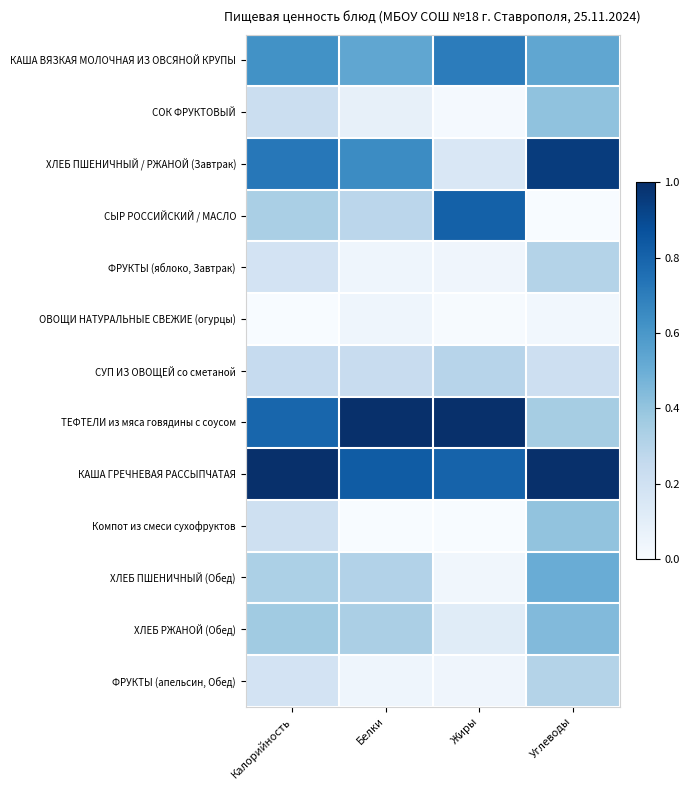

Reading left to right, list all the values displayed in this chart.

КАША ВЯЗКАЯ МОЛОЧНАЯ ИЗ ОВСЯНОЙ КРУПЫ: Калорийность=0.6	Белки=0.5	Жиры=0.7	Углеводы=0.5
СОК ФРУКТОВЫЙ: Калорийность=0.2	Белки=0.1	Жиры=0.0	Углеводы=0.4
ХЛЕБ ПШЕНИЧНЫЙ / РЖАНОЙ (Завтрак): Калорийность=0.7	Белки=0.6	Жиры=0.2	Углеводы=1.0
СЫР РОССИЙСКИЙ / МАСЛО: Калорийность=0.3	Белки=0.3	Жиры=0.8	Углеводы=0.0
ФРУКТЫ (яблоко, Завтрак): Калорийность=0.2	Белки=0.0	Жиры=0.0	Углеводы=0.3
ОВОЩИ НАТУРАЛЬНЫЕ СВЕЖИЕ (огурцы): Калорийность=0.0	Белки=0.0	Жиры=0.0	Углеводы=0.0
СУП ИЗ ОВОЩЕЙ со сметаной: Калорийность=0.2	Белки=0.2	Жиры=0.3	Углеводы=0.2
ТЕФТЕЛИ из мяса говядины с соусом: Калорийность=0.8	Белки=1.0	Жиры=1.0	Углеводы=0.4
КАША ГРЕЧНЕВАЯ РАССЫПЧАТАЯ: Калорийность=1.0	Белки=0.8	Жиры=0.8	Углеводы=1.0
Компот из смеси сухофруктов: Калорийность=0.2	Белки=0.0	Жиры=0.0	Углеводы=0.4
ХЛЕБ ПШЕНИЧНЫЙ (Обед): Калорийность=0.3	Белки=0.3	Жиры=0.0	Углеводы=0.5
ХЛЕБ РЖАНОЙ (Обед): Калорийность=0.4	Белки=0.3	Жиры=0.1	Углеводы=0.4
ФРУКТЫ (апельсин, Обед): Калорийность=0.2	Белки=0.0	Жиры=0.0	Углеводы=0.3